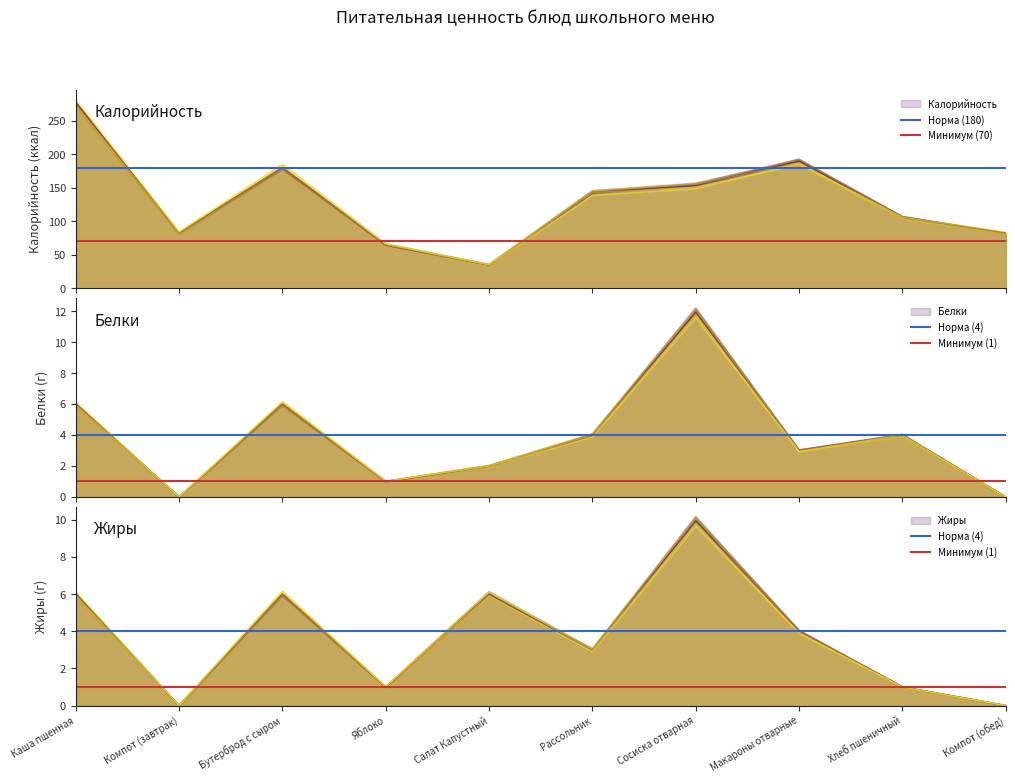

Between Компот (завтрак) and Каша пшенная, which is larger?

Компот (завтрак)